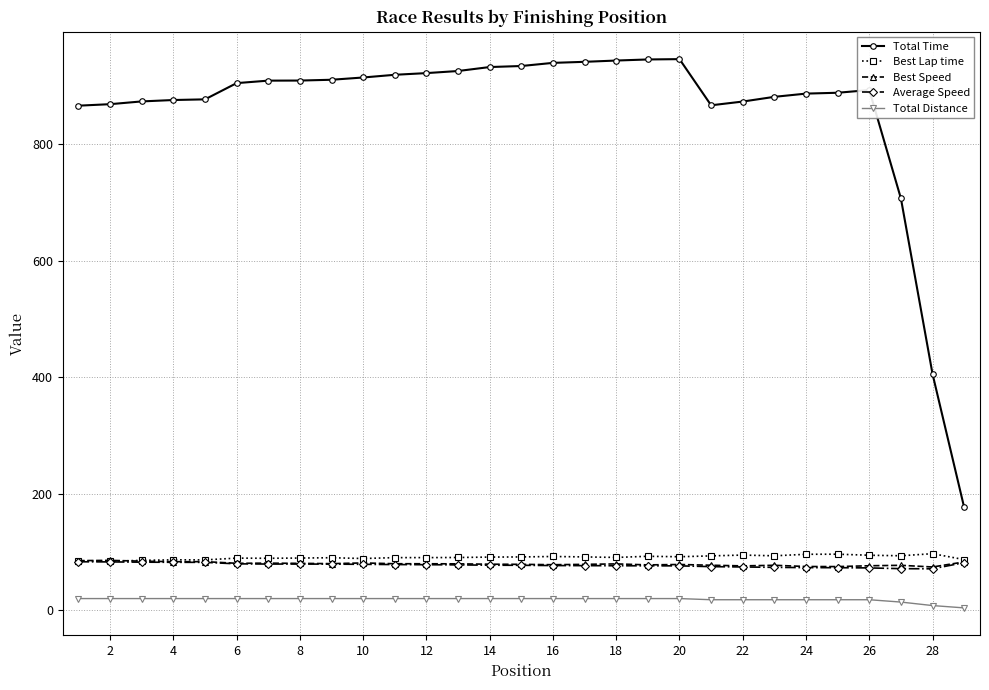

How many data points in Total Time are less than 904?

14